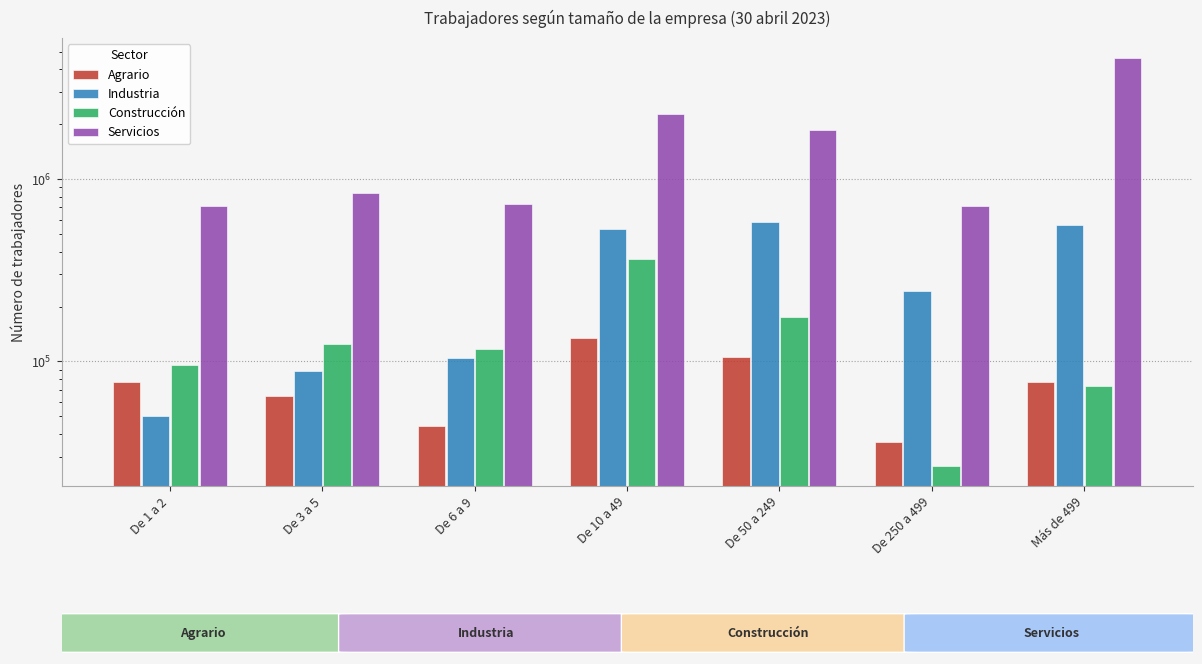

Reading left to right, transcribe all the data shown in this chart.

Agrario: De 1 a 2=77152	De 3 a 5=64921	De 6 a 9=44088	De 10 a 49=134200	De 50 a 249=106210	De 250 a 499=35964	Más de 499=77448
Industria: De 1 a 2=50277	De 3 a 5=88542	De 6 a 9=105128	De 10 a 49=534655	De 50 a 249=582934	De 250 a 499=242269	Más de 499=562564
Construcción: De 1 a 2=95304	De 3 a 5=124442	De 6 a 9=117296	De 10 a 49=364805	De 50 a 249=174724	De 250 a 499=26848	Más de 499=73760
Servicios: De 1 a 2=709138	De 3 a 5=839800	De 6 a 9=726640	De 10 a 49=2284484	De 50 a 249=1860464	De 250 a 499=715990	Más de 499=4588608